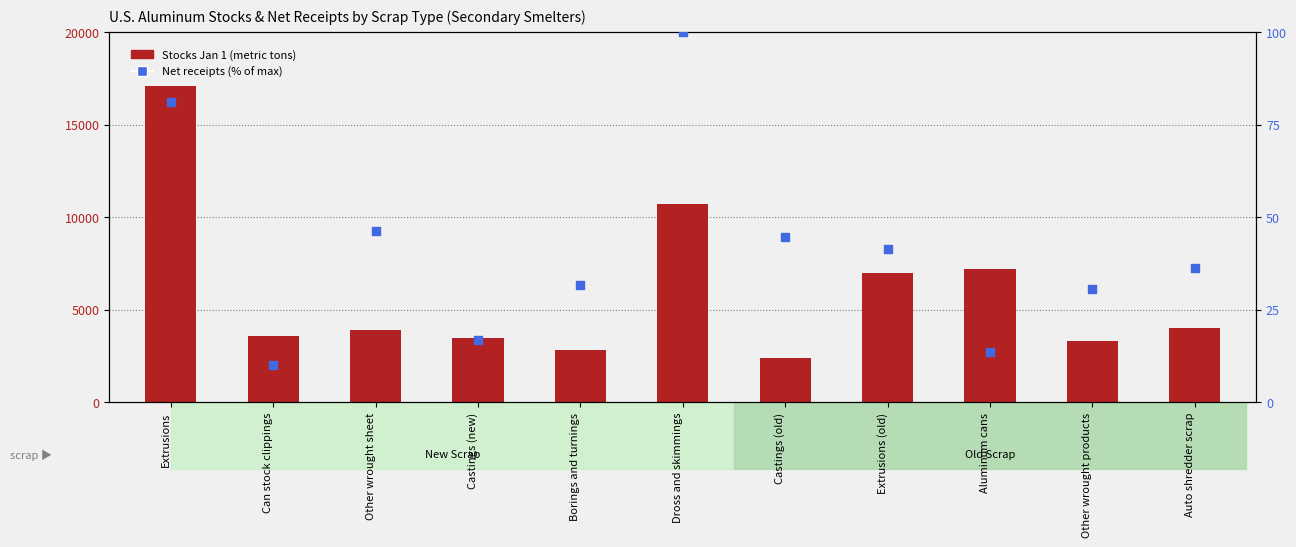

Is the value of Stocks Jan 1 at Dross and skimmings greater than the value of Net receipts (% of max) at Other wrought products?

Yes